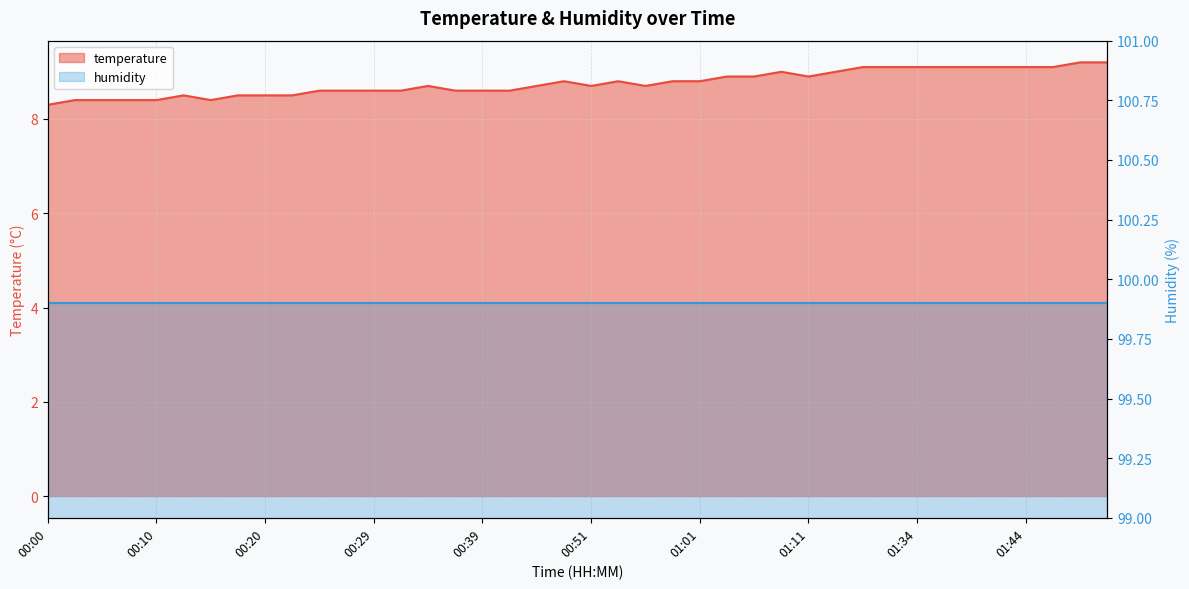

Rank the categories by value from lowest to highest.

00:00, 00:03, 00:05, 00:07, 00:10, 00:15, 00:12, 00:17, 00:20, 00:22, 00:24, 00:27, 00:29, 00:32, 00:37, 00:39, 00:41, 00:34, 00:47, 00:51, 00:56, 00:49, 00:54, 00:59, 01:01, 01:04, 01:06, 01:11, 01:08, 01:13, 01:24, 01:32, 01:34, 01:37, 01:39, 01:42, 01:44, 01:47, 01:49, 01:52